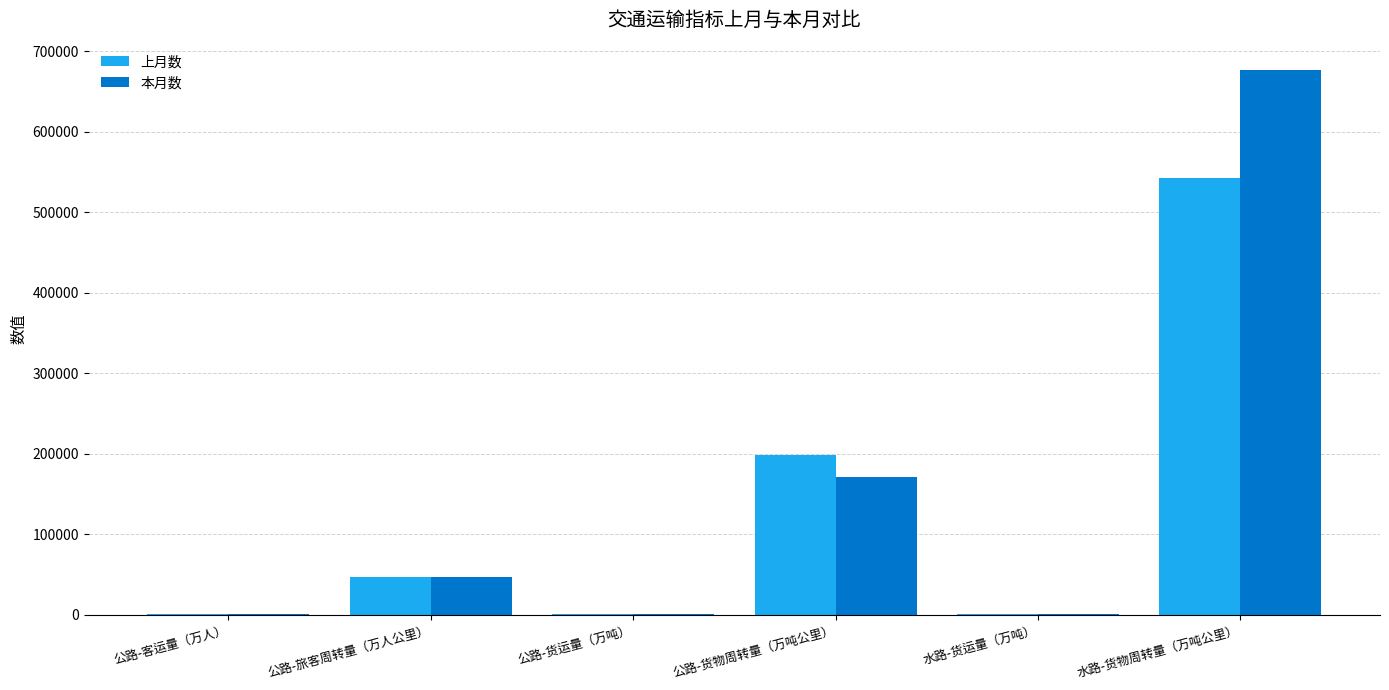

What is the sum of all 本月数 values?

896402.1